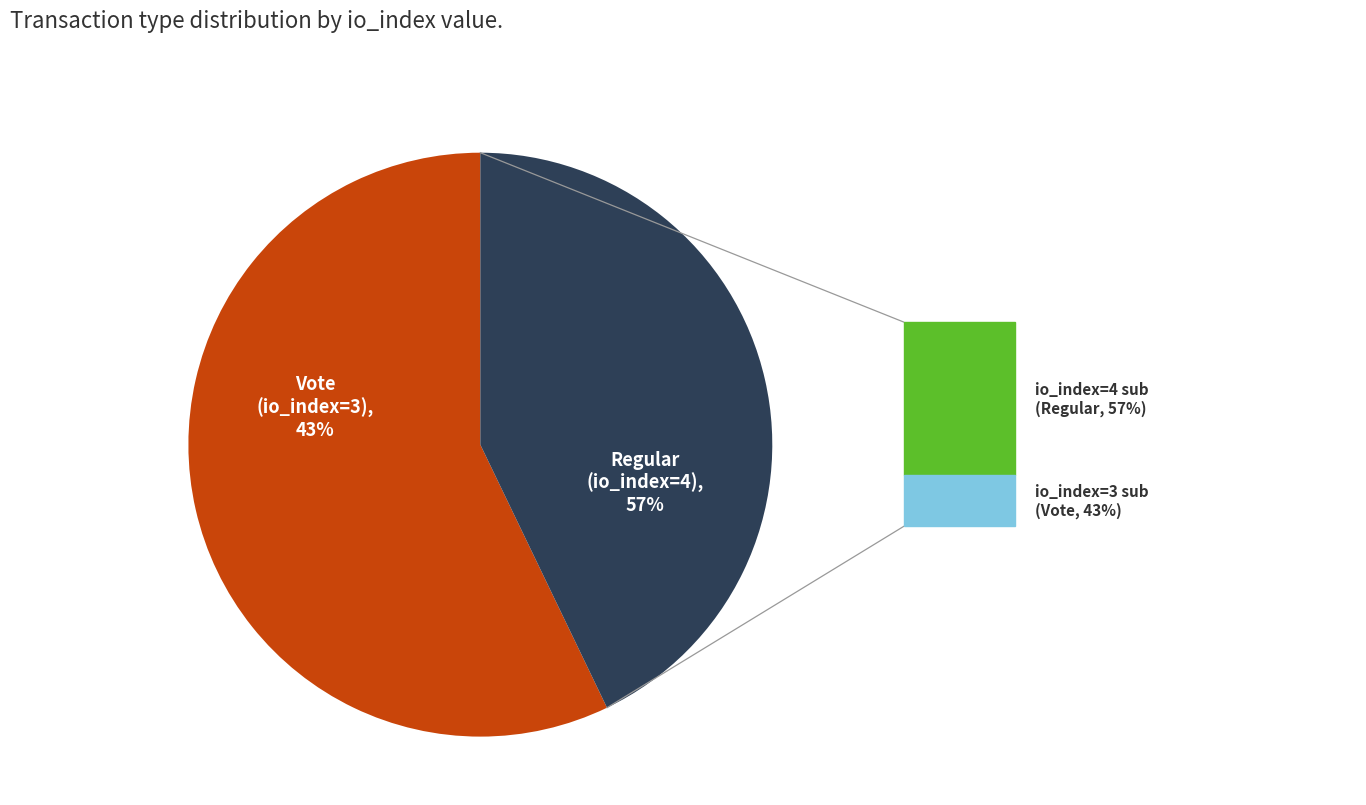

What is the majority slice?

Regular (tx index 4)